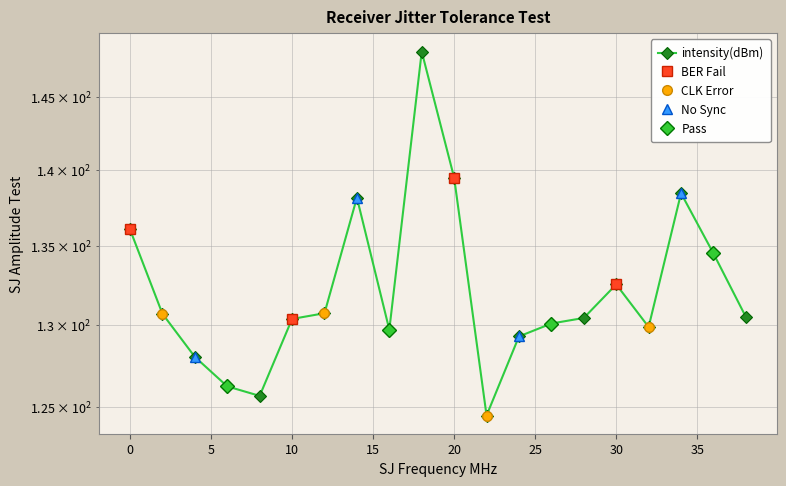

What is the ratio of the value at 0 to the value at 6?

1.1